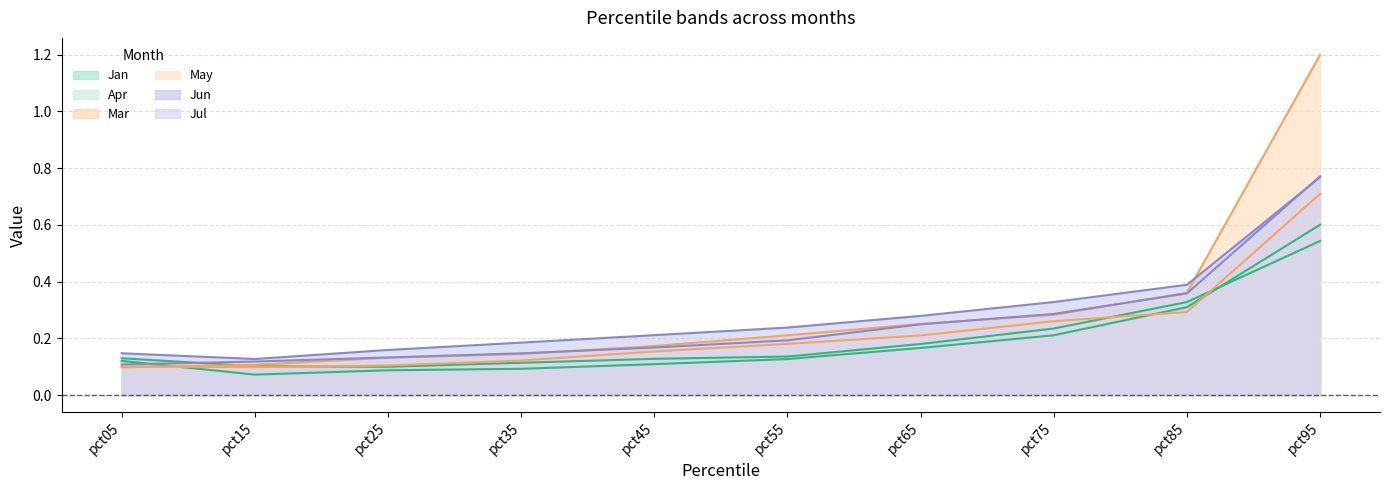

What is the value of the Jul point at the 7th from the left?

0.2